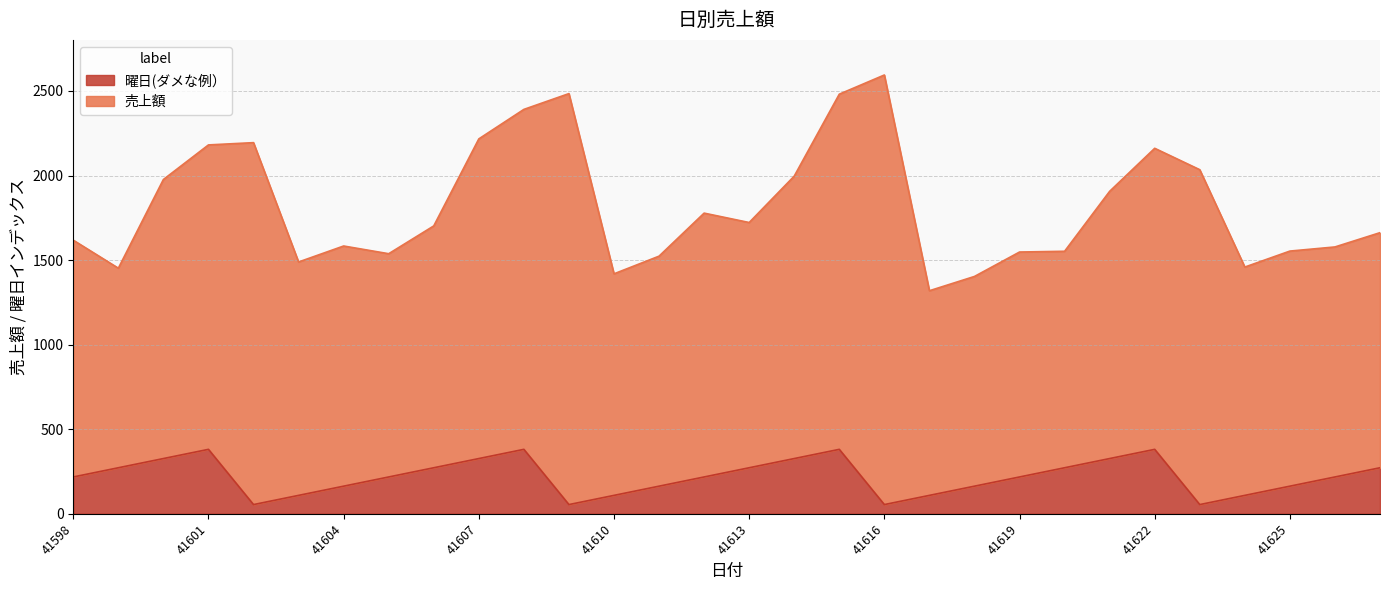

What is the sum of the values at 41627 and 41614?

598.7